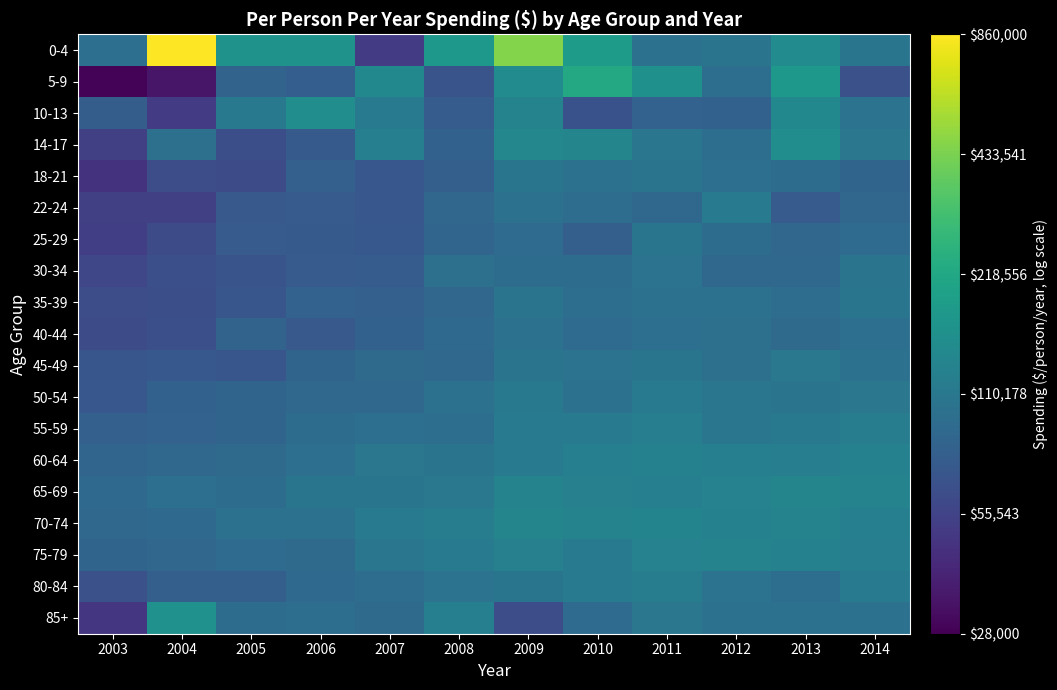

At 2006, list the series in order from smallest to largest.

40-44, 14-17, 25-29, 30-34, 22-24, 5-9, 18-21, 35-39, 45-49, 50-54, 80-84, 75-79, 55-59, 85+, 60-64, 70-74, 65-69, 10-13, 0-4